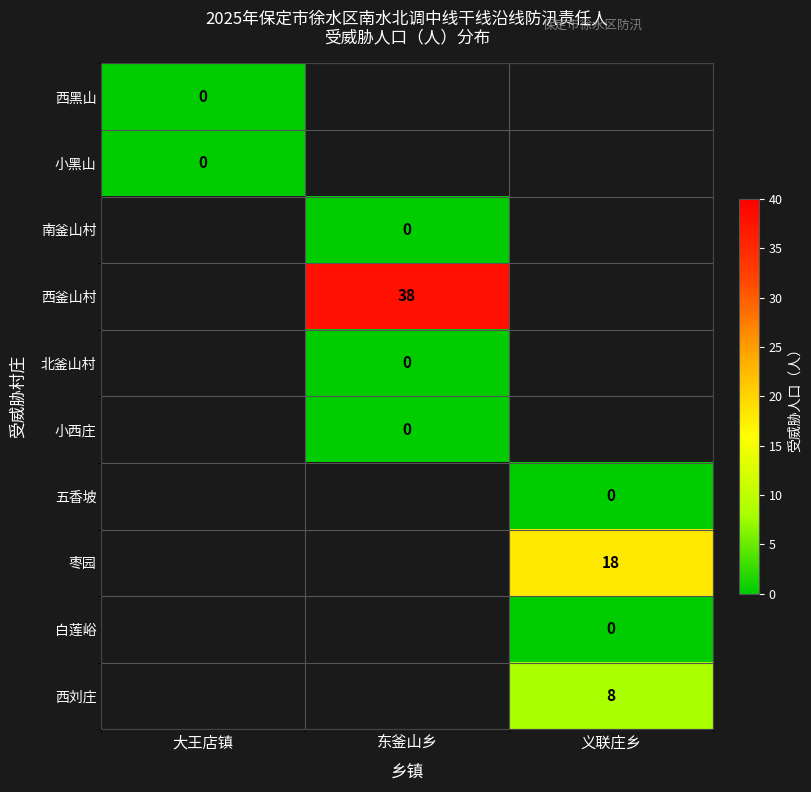

Is it true that 西釜山村 equals 13 at 东釜山乡?

False